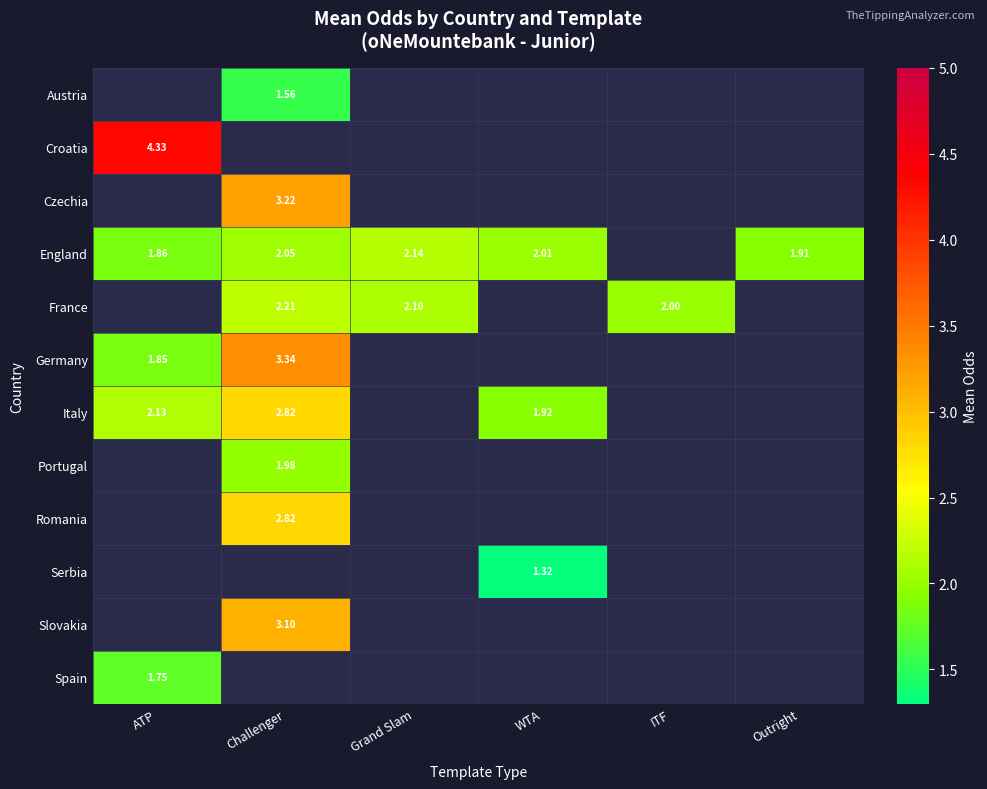

Which label corresponds to the smallest value in the chart?

WTA